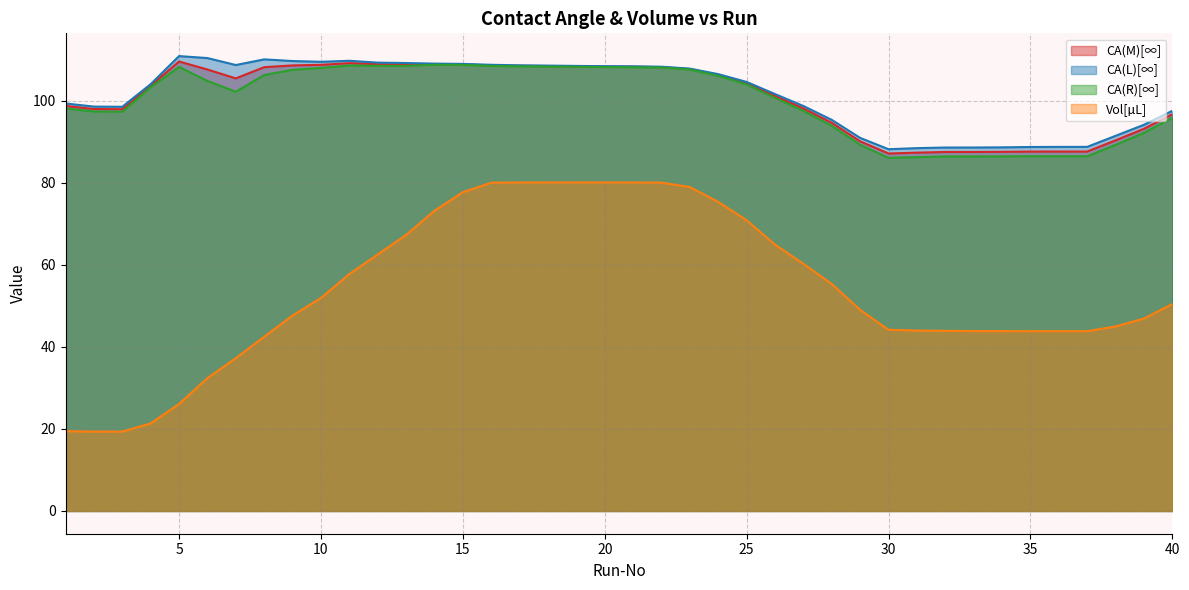

At which label does CA(M)[∞] first exceed 105?

5